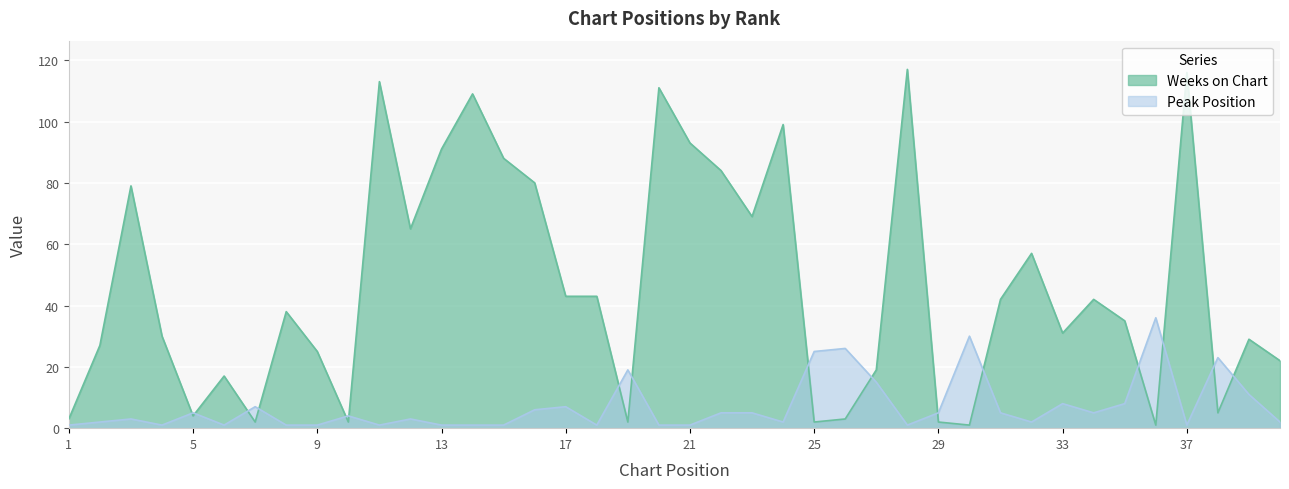

True or false: Peak Position and Weeks on Chart intersect in this chart.

True